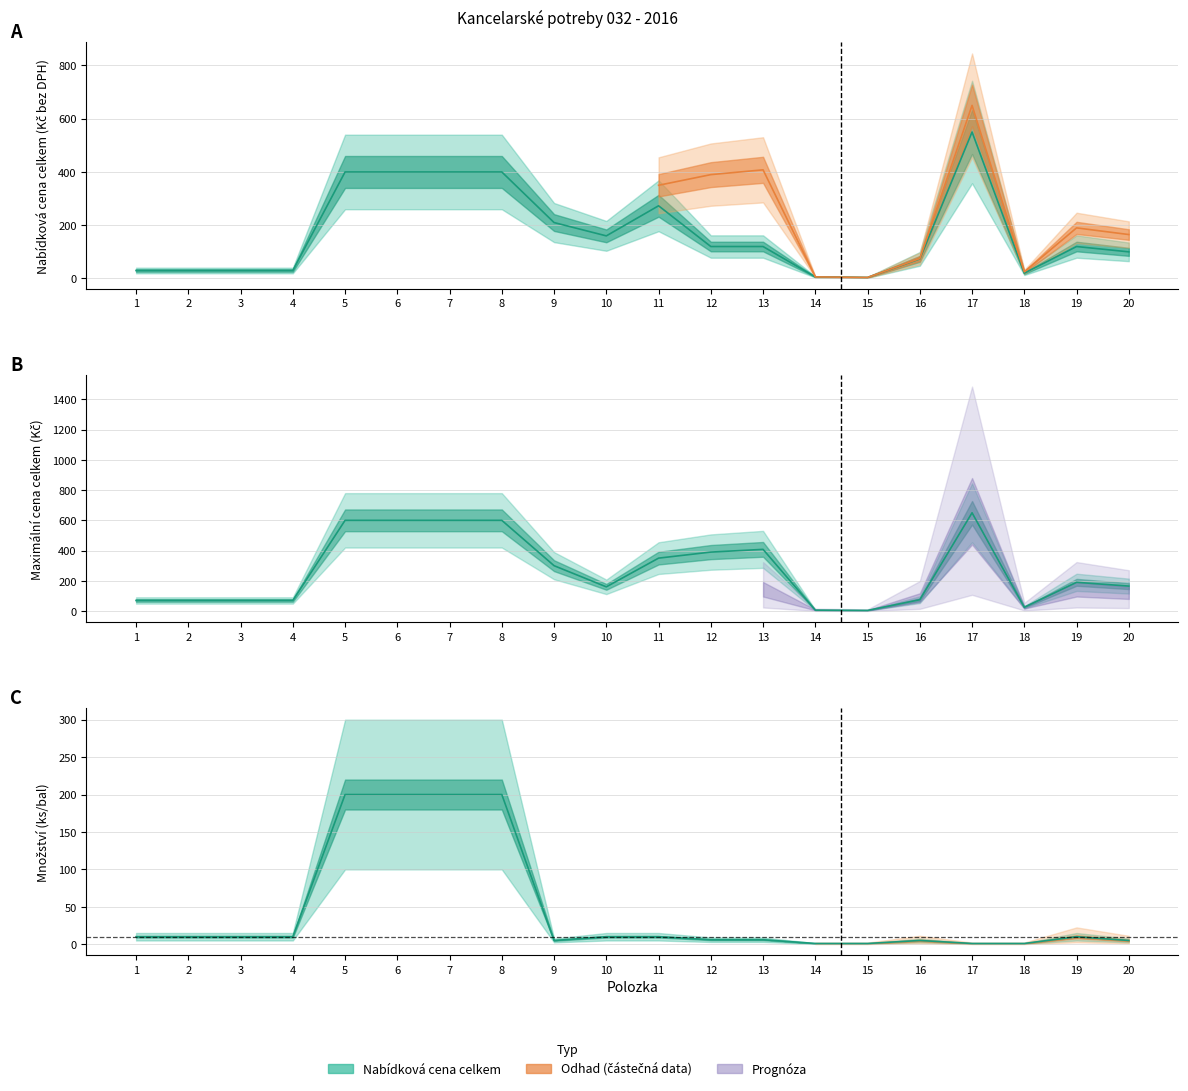

What is the total value across all series at 3?

110.0